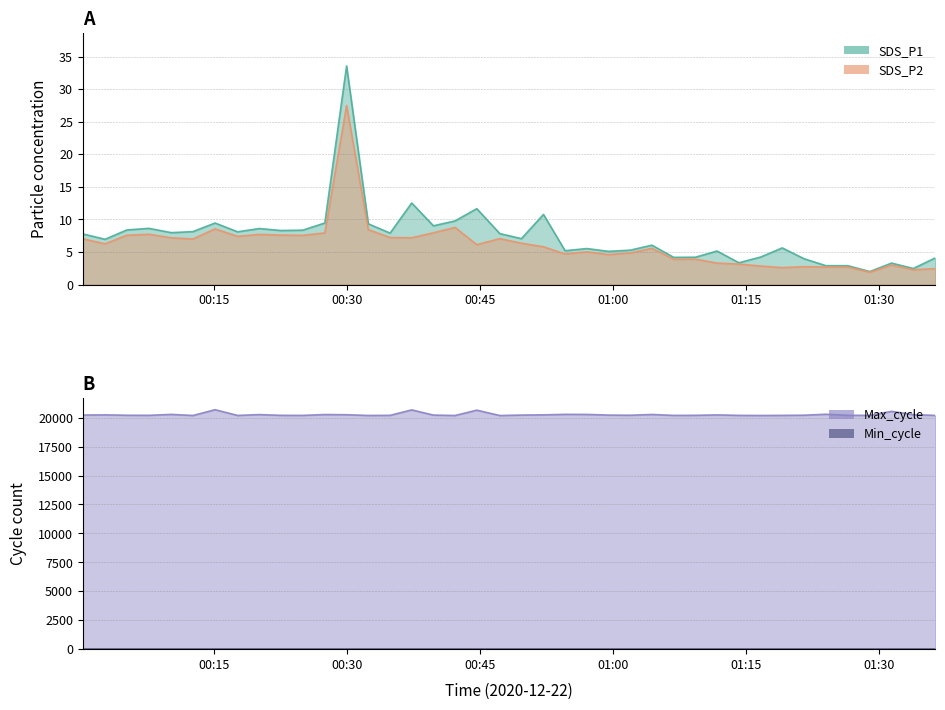

Rank the series by their maximum value, from highest to lowest.

SDS_P1, SDS_P2